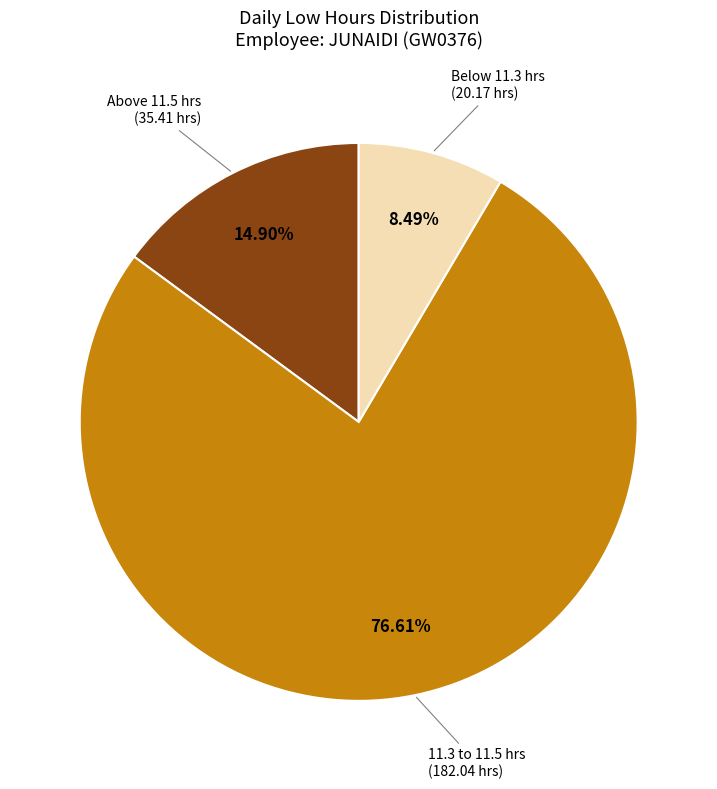

Is there a majority slice in this chart?

Yes